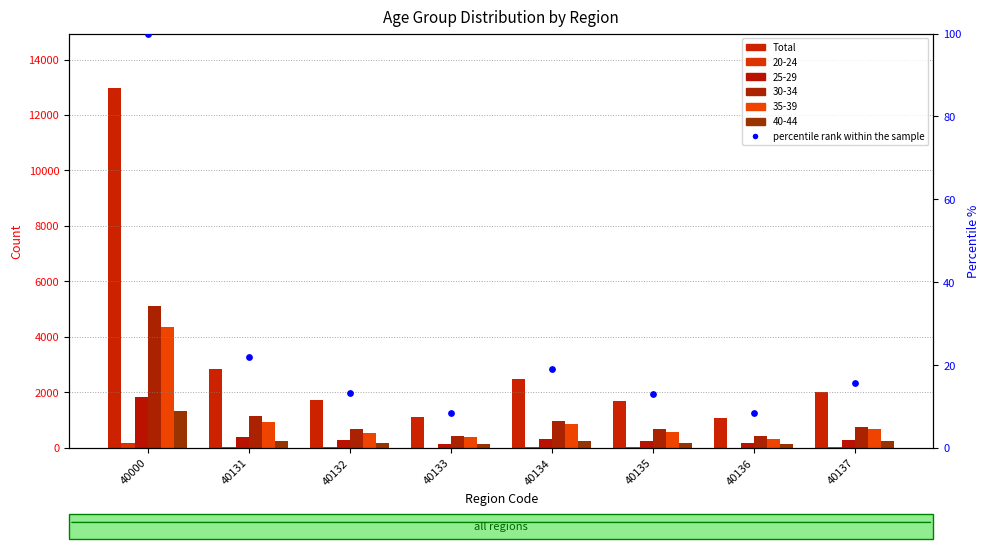

Which series contains the lowest Y value?

percentile rank within the sample